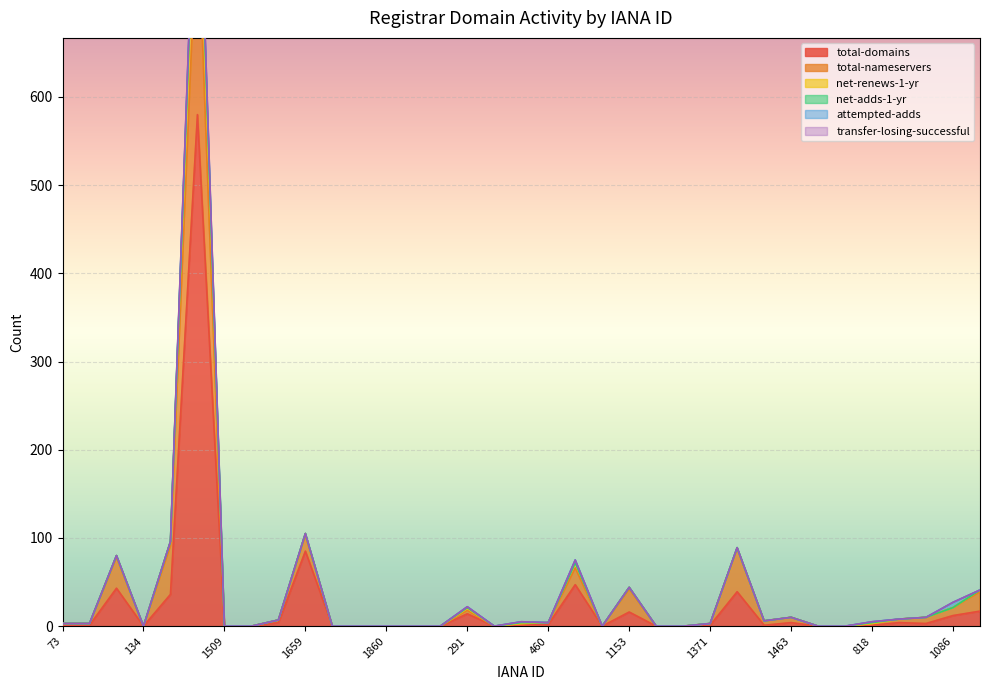

What is the maximum value for total-domains?

580